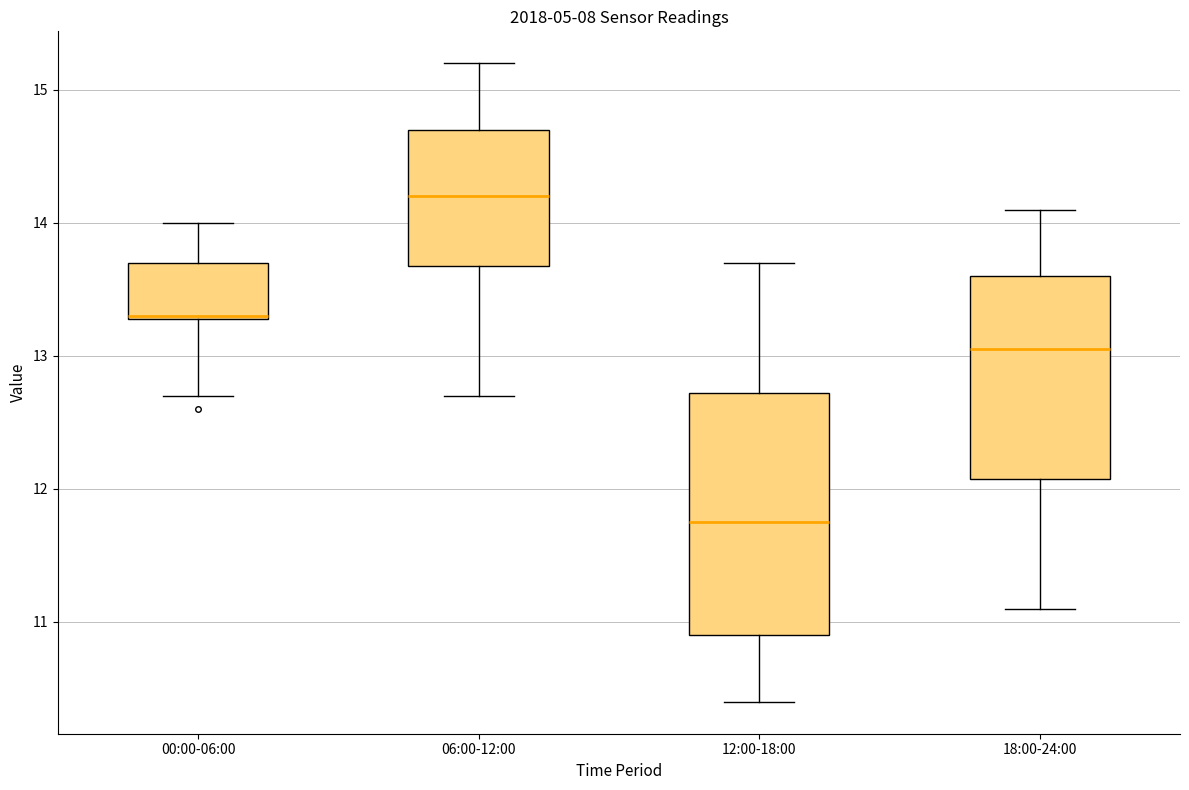

Reading left to right, read every box against the y-axis: the position of its median line, the range the box covers, and the ends of its whiskers. The values are not printed on the chart, so give them approximately, as read against the axis.

00:00-06:00: median 13.3, box 13.3 to 13.7, whiskers 12.7 to 14.0
06:00-12:00: median 14.2, box 13.7 to 14.7, whiskers 12.7 to 15.2
12:00-18:00: median 11.8, box 10.9 to 12.7, whiskers 10.4 to 13.7
18:00-24:00: median 13.1, box 12.1 to 13.6, whiskers 11.1 to 14.1